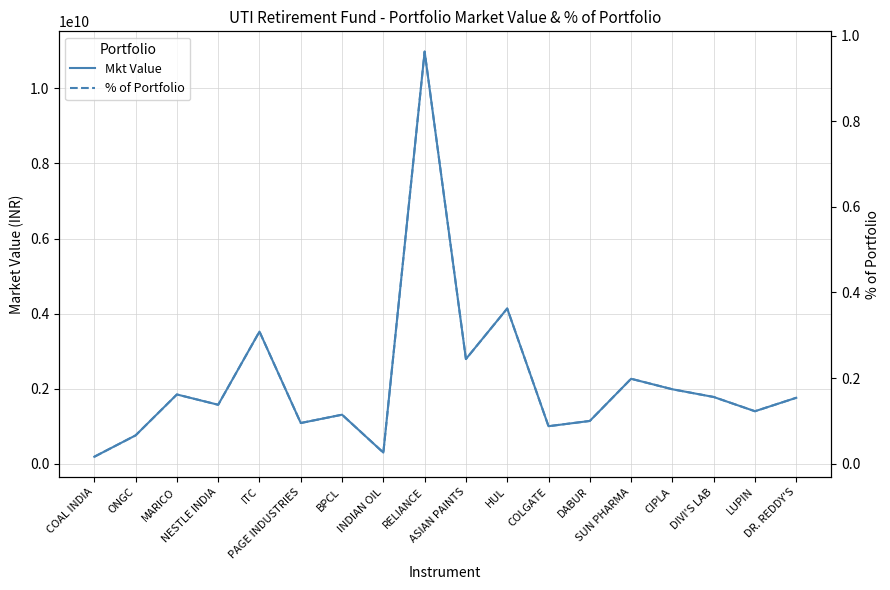

What is the value of the Mkt Value point at the 3rd from the left?

1844611590.8